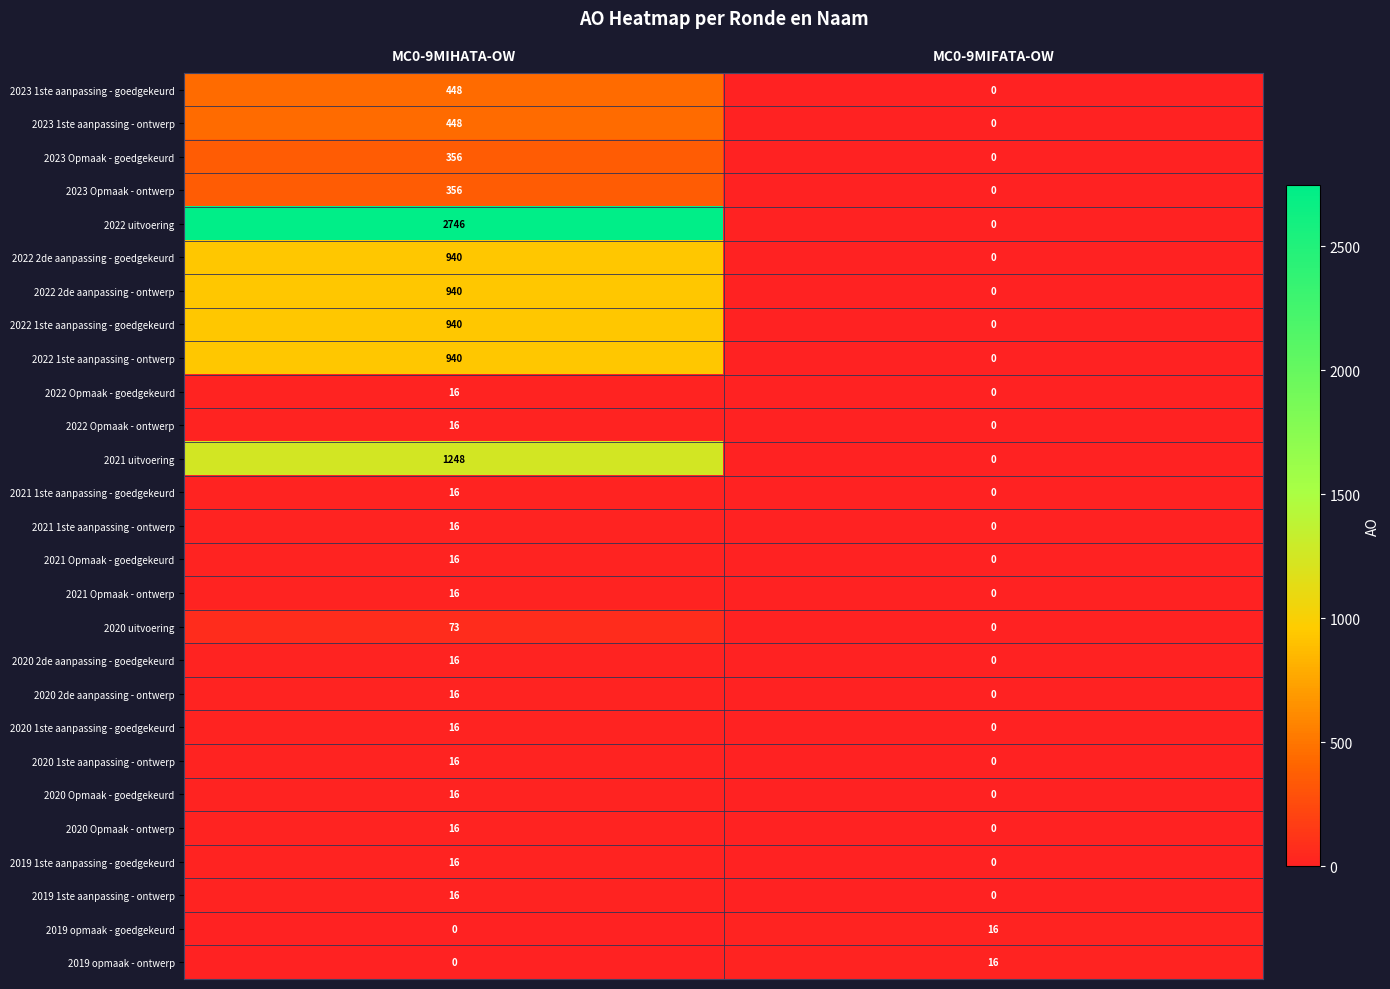

Which label corresponds to the largest value in the chart?

MC0-9MIHATA-OW